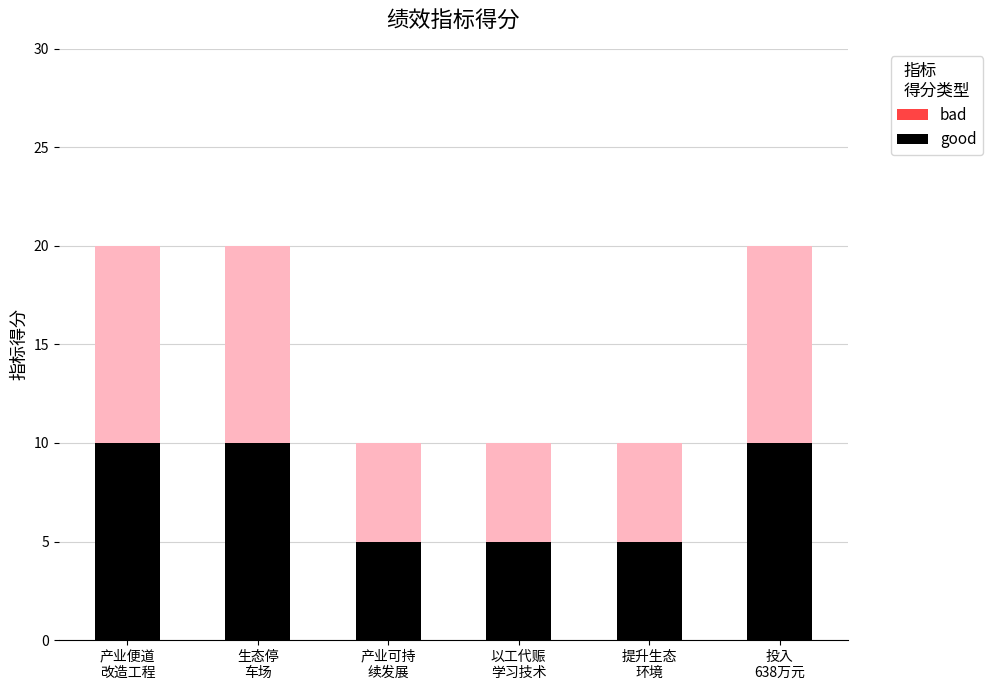

Rank the series by their average value, from highest to lowest.

good, bad